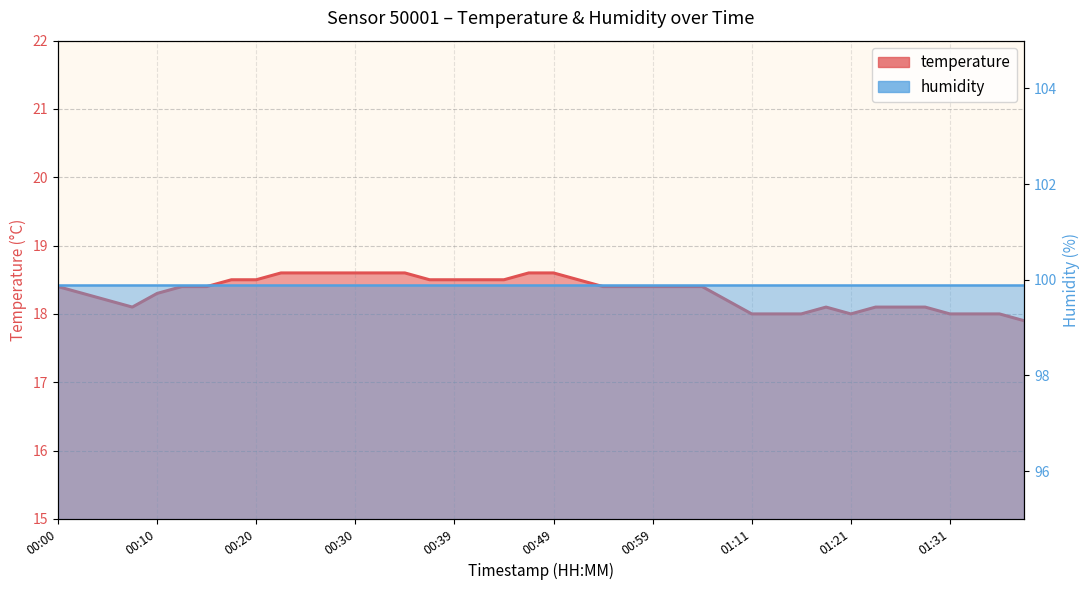

What is the label of the 4th point from the right?

01:31